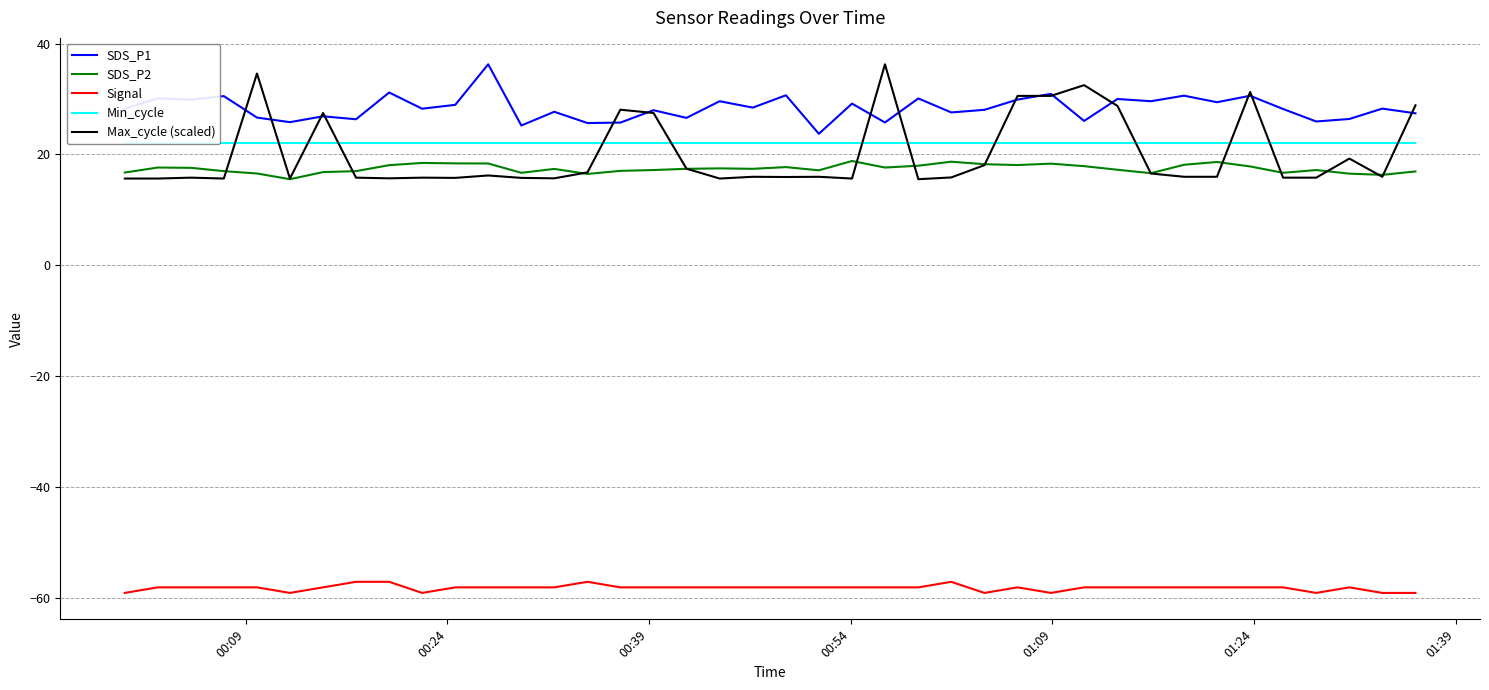

True or false: Signal and Max_cycle (scaled) intersect in this chart.

False